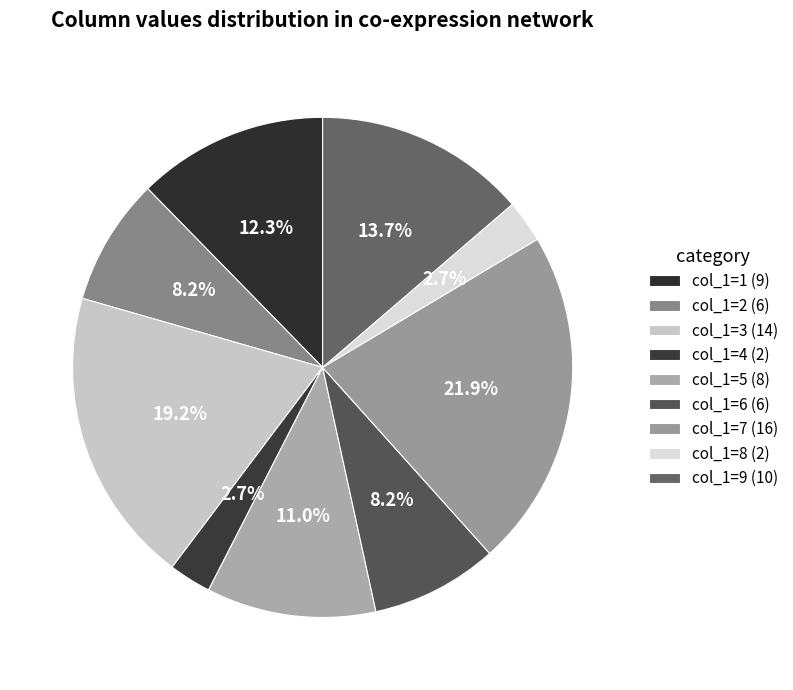

Count the number of slices in the pie.

9